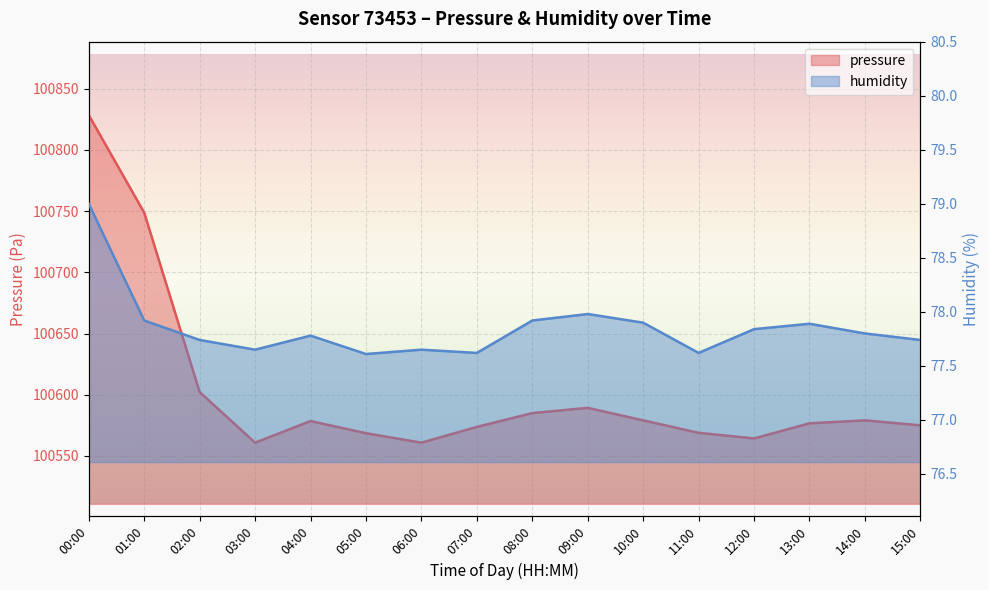

What is the label of the 11th point from the left?

10:00